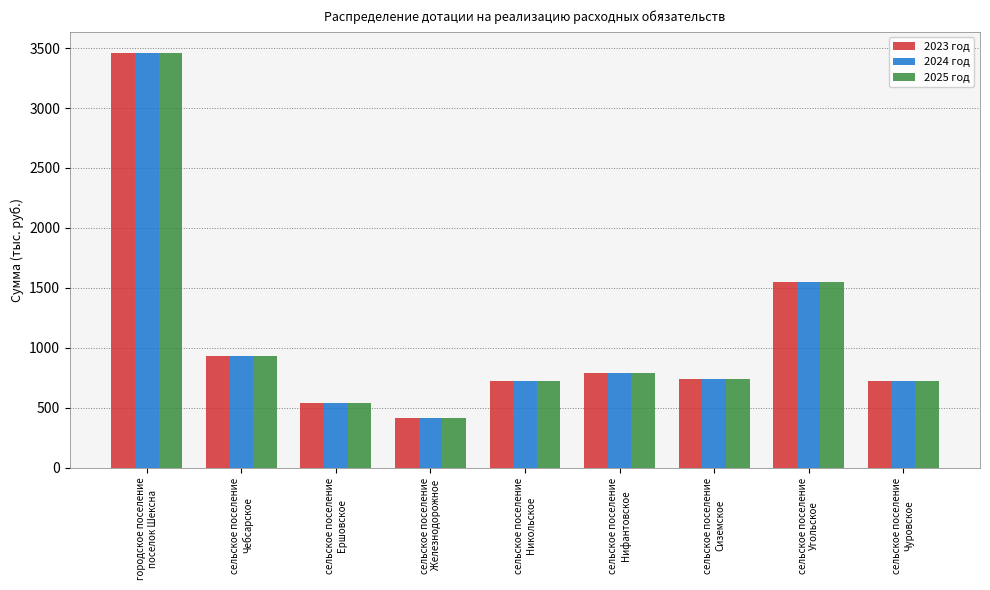

What is the minimum value for 2023 год?

410.4